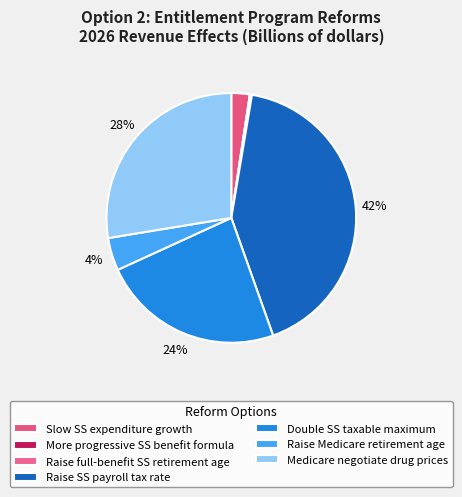

Which slice is the largest?

Raise SS payroll tax rate